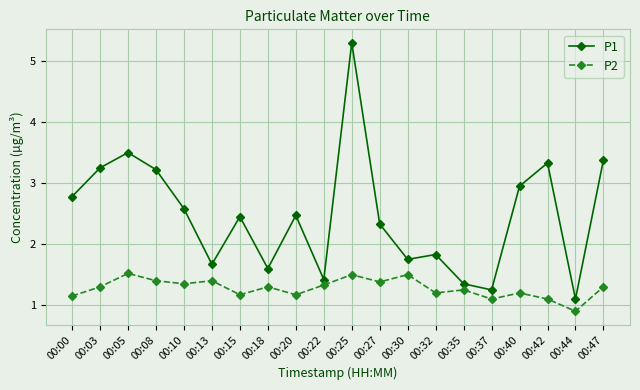

At which label does P1 reach its minimum?

00:44